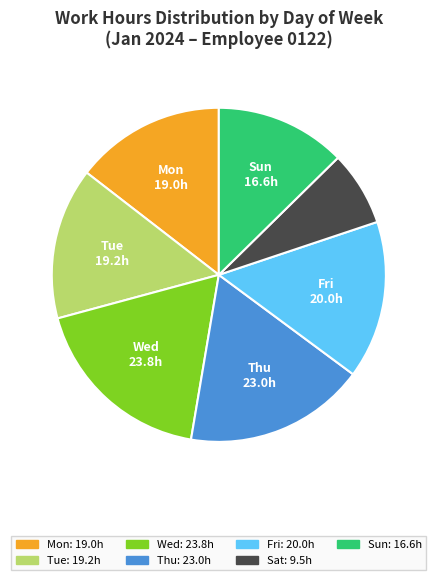

How many segments does this pie chart have?

7